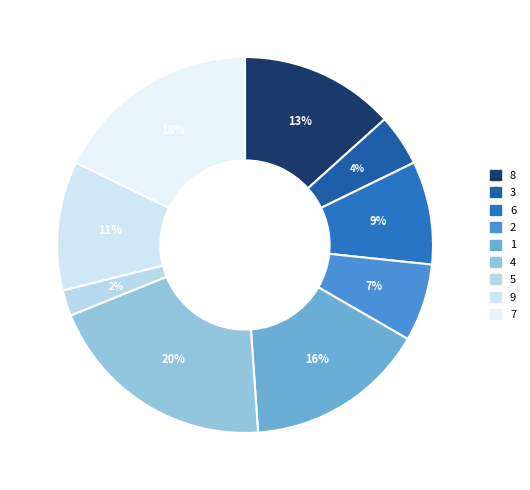

Rank the categories by value from highest to lowest.

4, 7, 1, 8, 9, 6, 2, 3, 5